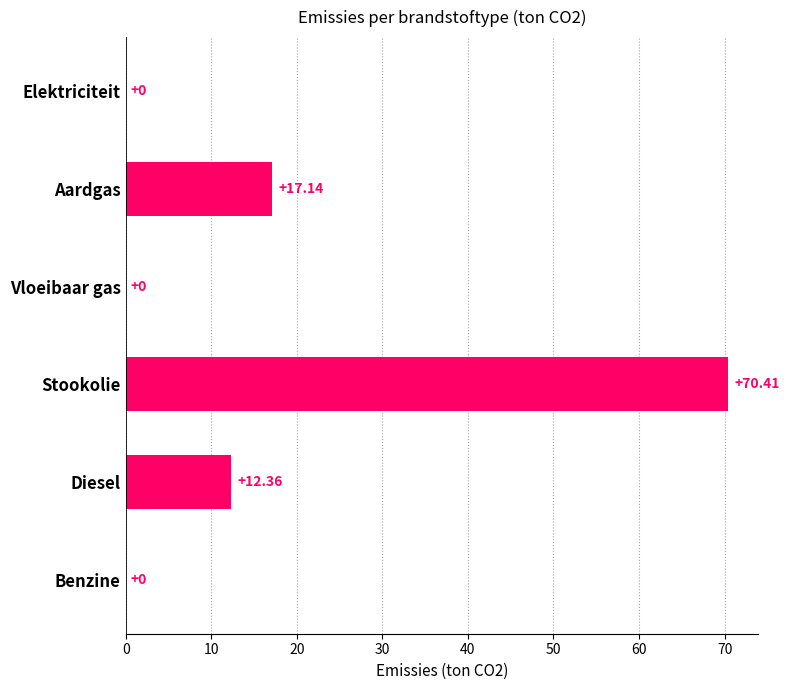

What is the ratio of the value at Aardgas to the value at Diesel?

1.4